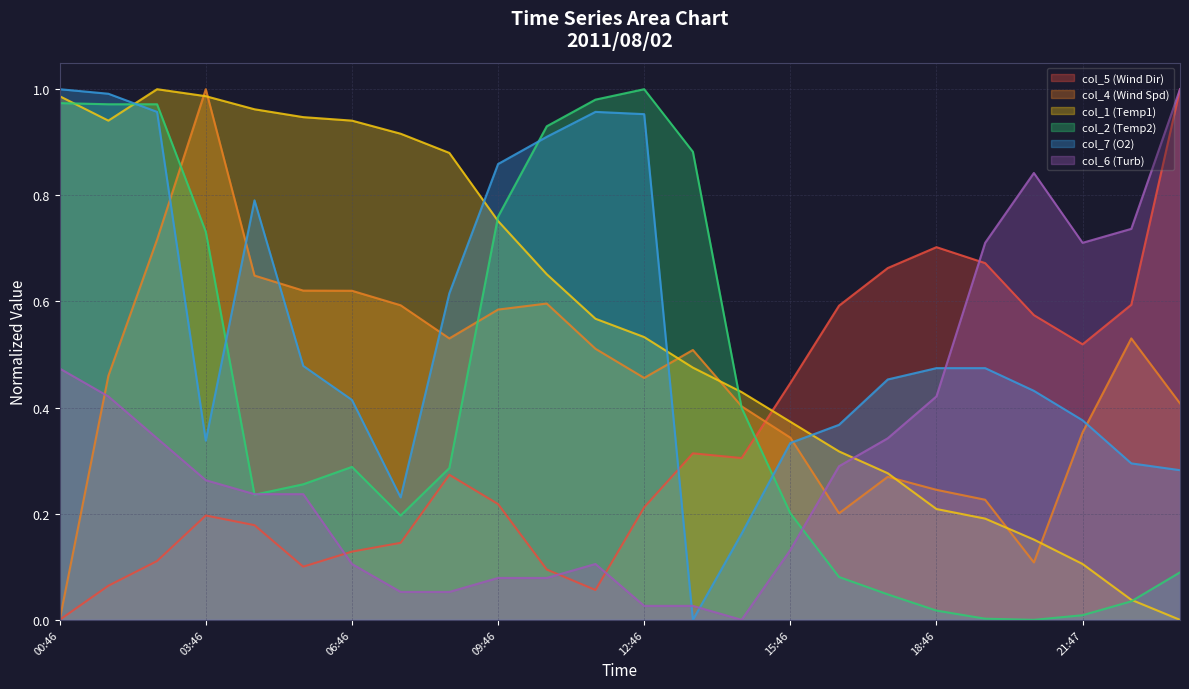

How many series are shown in this chart?

6